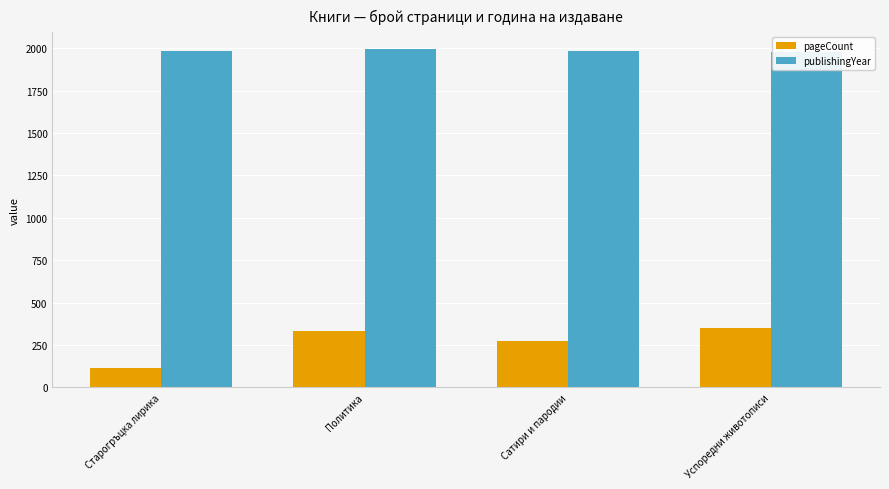

What is the value of the publishingYear bar at the 4th from the left?

1981